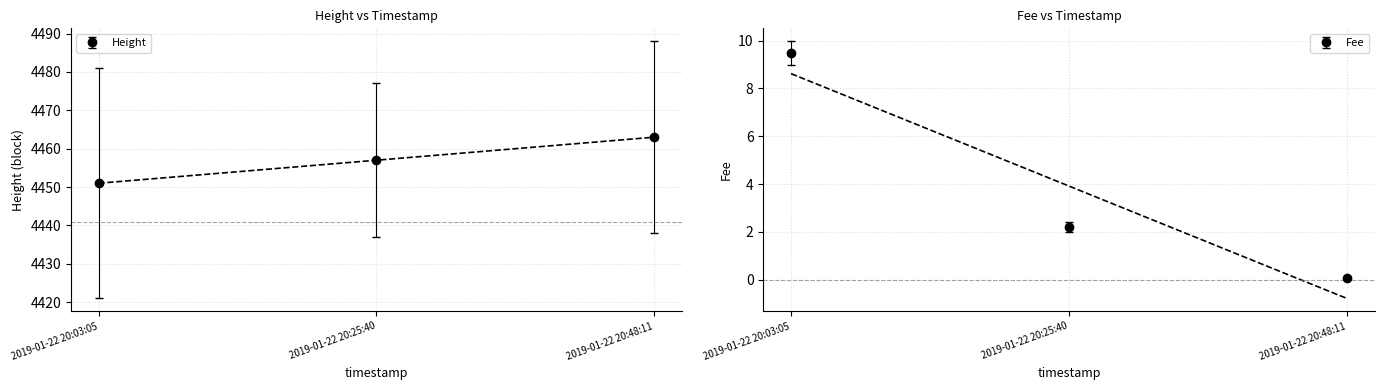

What value does the Fee series have at 2019-01-22 20:48:11?

0.1